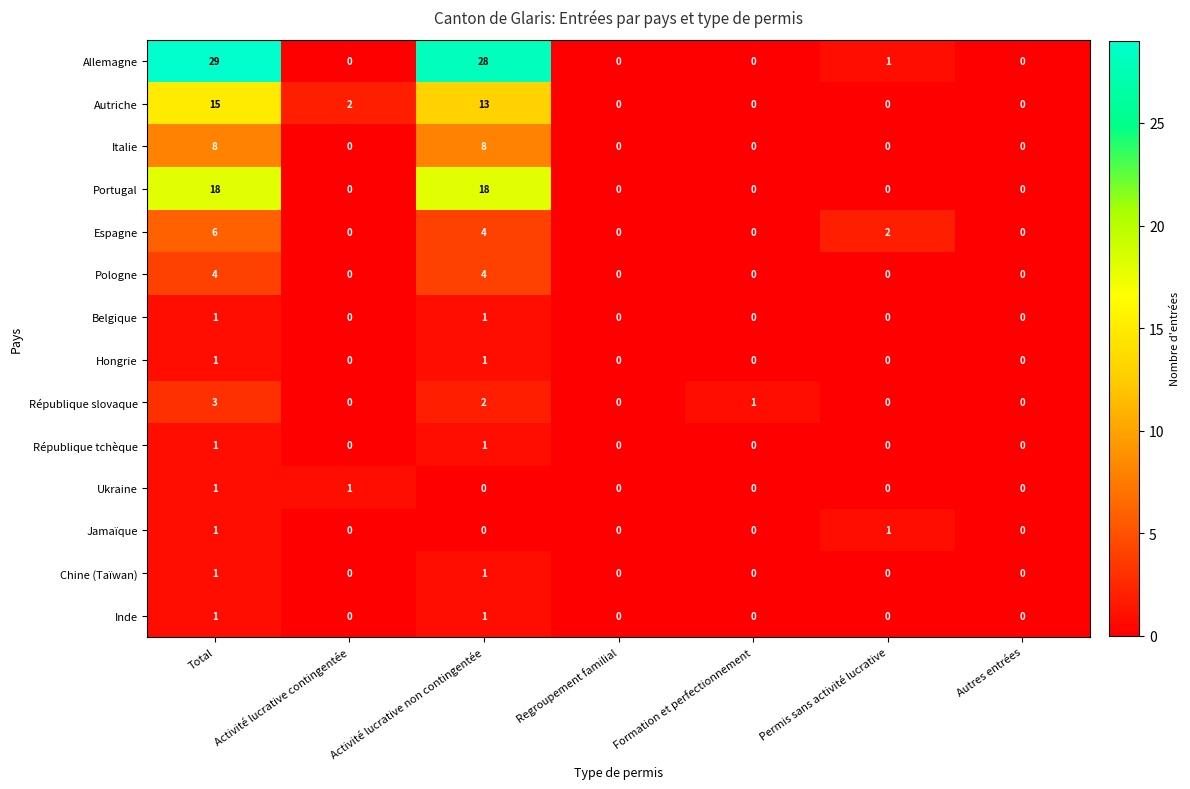

What is the difference between the Italie values at Activité lucrative non contingentée and Regroupement familial?

8